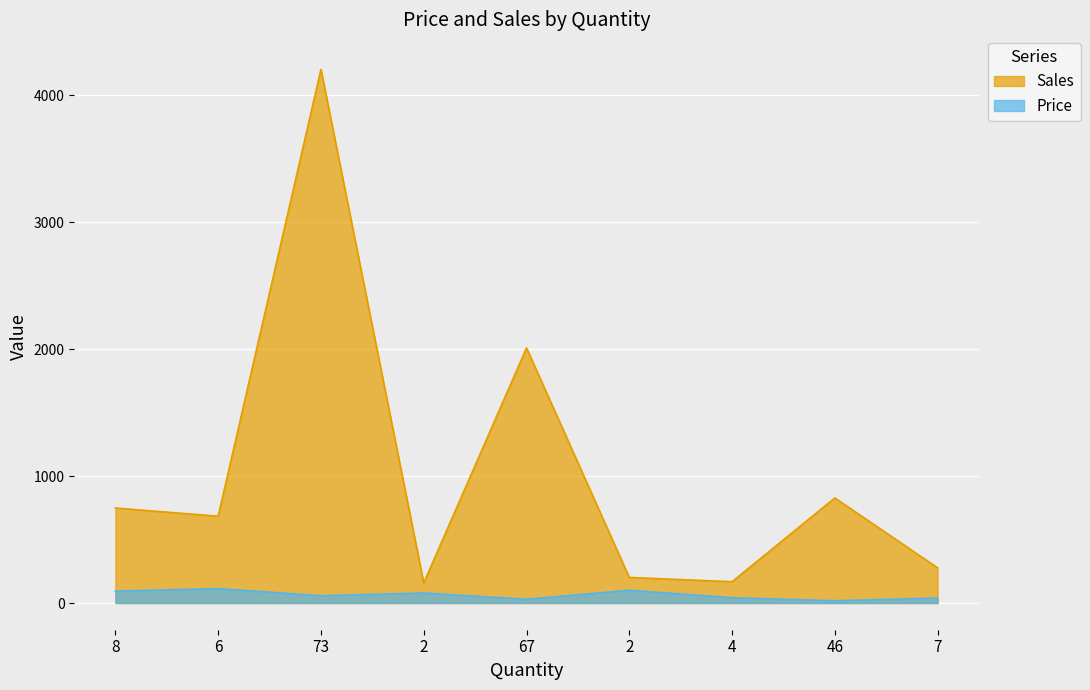

Is it true that Price equals 93.6 at 8?

True